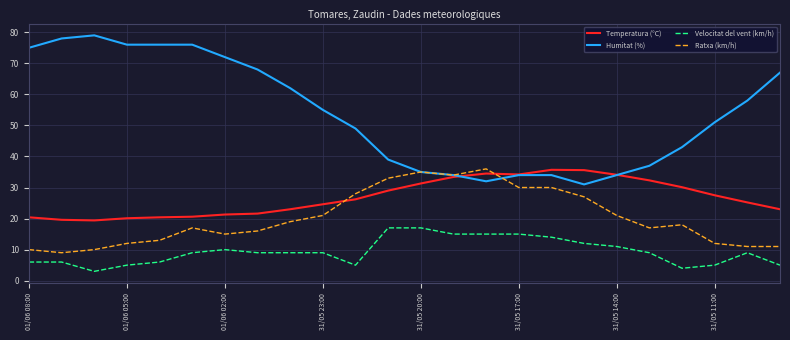

What is the minimum value shown in the chart?

3.0